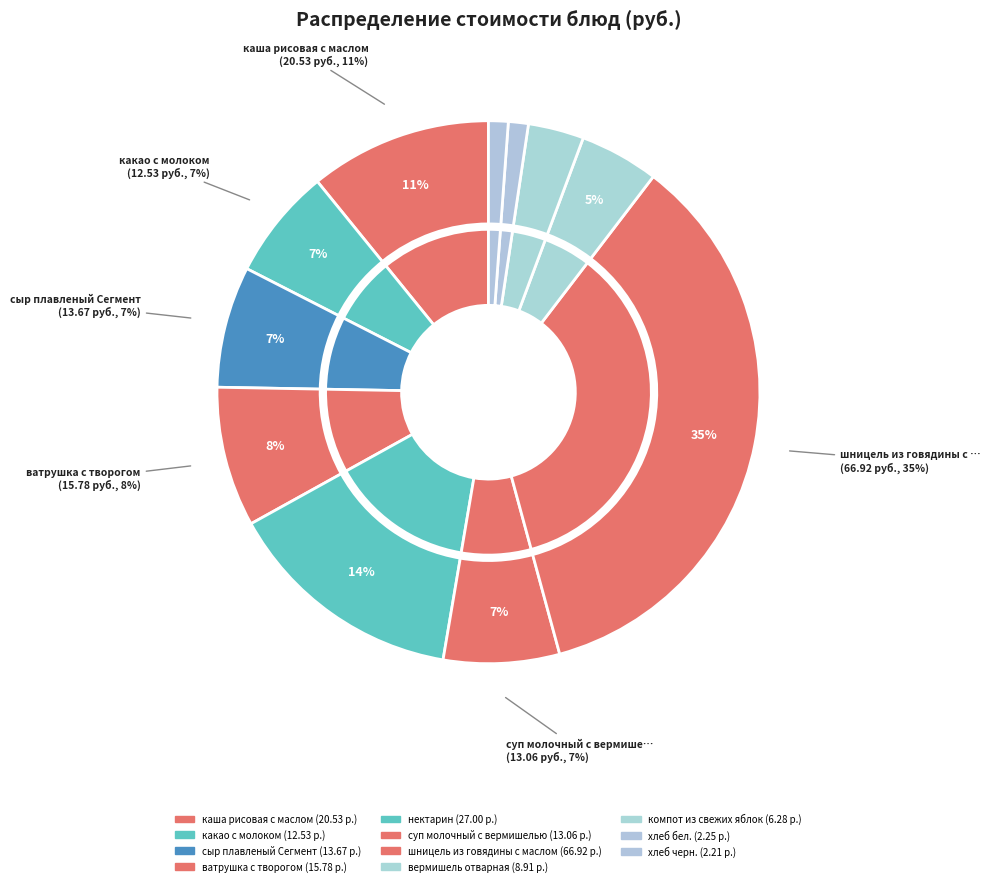

What is the ratio of the value at сыр плавленый Сегмент to the value at ватрушка с творогом?

0.9